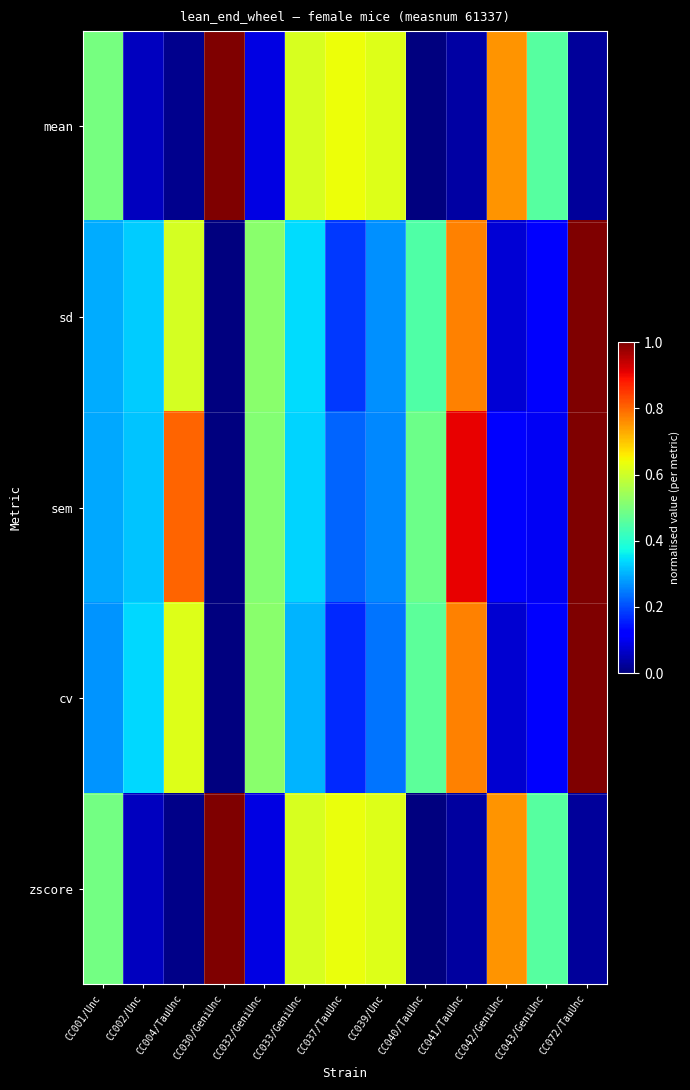

Reading right to left, list all the values displayed in this chart.

mean: CC072/TauUnc=0.0	CC043/GeniUnc=0.5	CC042/GeniUnc=0.8	CC041/TauUnc=0.0	CC040/TauUnc=0.0	CC039/Unc=0.6	CC037/TauUnc=0.6	CC033/GeniUnc=0.6	CC032/GeniUnc=0.1	CC030/GeniUnc=1.0	CC004/TauUnc=0.0	CC002/Unc=0.1	CC001/Unc=0.5
sd: CC072/TauUnc=1.0	CC043/GeniUnc=0.1	CC042/GeniUnc=0.1	CC041/TauUnc=0.8	CC040/TauUnc=0.4	CC039/Unc=0.3	CC037/TauUnc=0.2	CC033/GeniUnc=0.3	CC032/GeniUnc=0.5	CC030/GeniUnc=0.0	CC004/TauUnc=0.6	CC002/Unc=0.3	CC001/Unc=0.3
sem: CC072/TauUnc=1.0	CC043/GeniUnc=0.1	CC042/GeniUnc=0.1	CC041/TauUnc=0.9	CC040/TauUnc=0.5	CC039/Unc=0.3	CC037/TauUnc=0.2	CC033/GeniUnc=0.3	CC032/GeniUnc=0.5	CC030/GeniUnc=0.0	CC004/TauUnc=0.8	CC002/Unc=0.3	CC001/Unc=0.3
cv: CC072/TauUnc=1.0	CC043/GeniUnc=0.1	CC042/GeniUnc=0.1	CC041/TauUnc=0.8	CC040/TauUnc=0.5	CC039/Unc=0.2	CC037/TauUnc=0.2	CC033/GeniUnc=0.3	CC032/GeniUnc=0.5	CC030/GeniUnc=0.0	CC004/TauUnc=0.6	CC002/Unc=0.3	CC001/Unc=0.3
zscore: CC072/TauUnc=0.0	CC043/GeniUnc=0.5	CC042/GeniUnc=0.8	CC041/TauUnc=0.0	CC040/TauUnc=0.0	CC039/Unc=0.6	CC037/TauUnc=0.6	CC033/GeniUnc=0.6	CC032/GeniUnc=0.1	CC030/GeniUnc=1.0	CC004/TauUnc=0.0	CC002/Unc=0.1	CC001/Unc=0.5